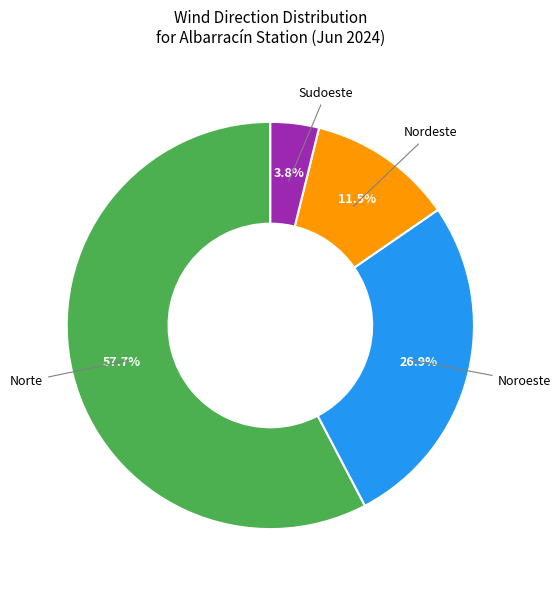

Is there a majority slice in this chart?

Yes